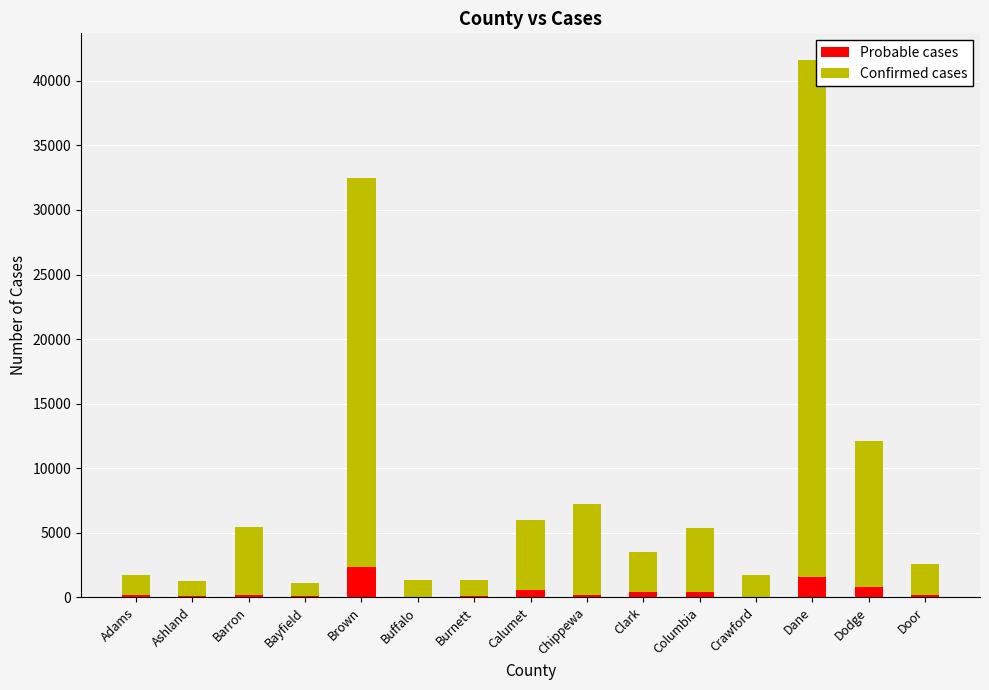

At which category is the sum across all series the highest?

Dane